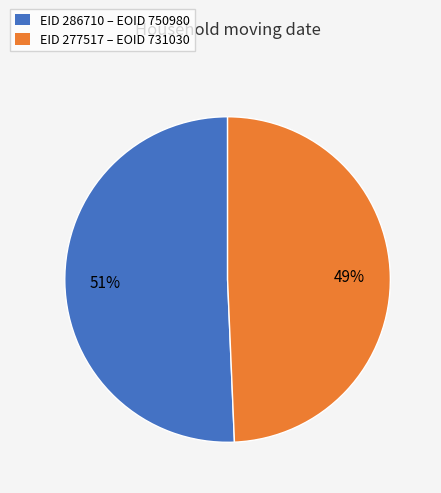

Does any single category account for the majority?

Yes